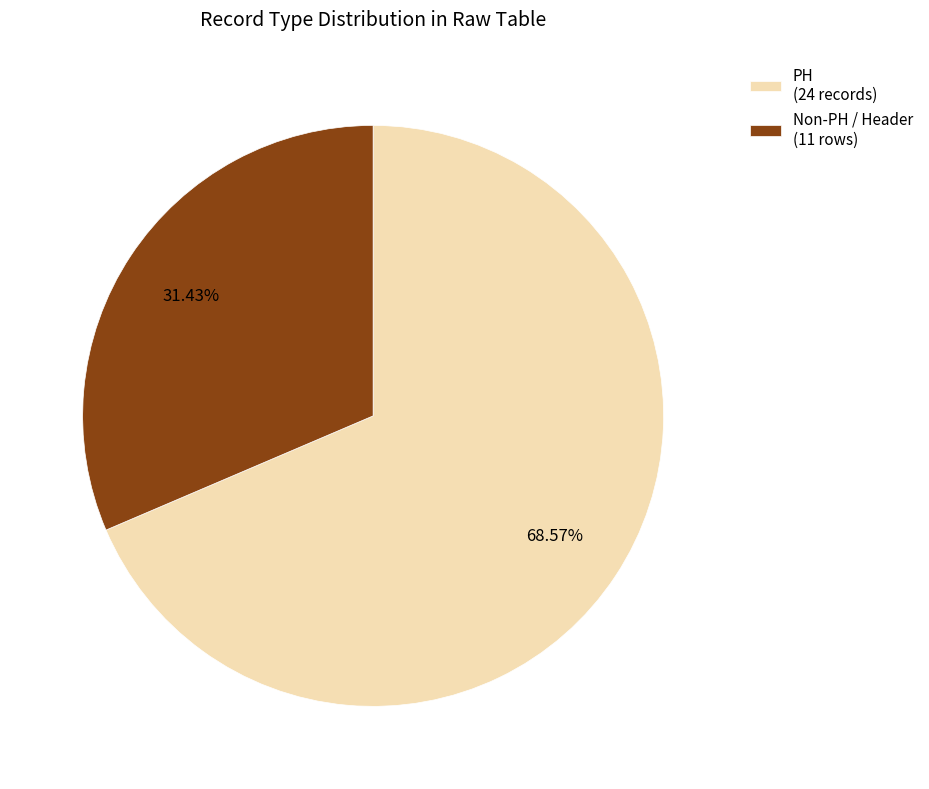

Which slice is the smallest?

Non-PH / Header (11 rows)